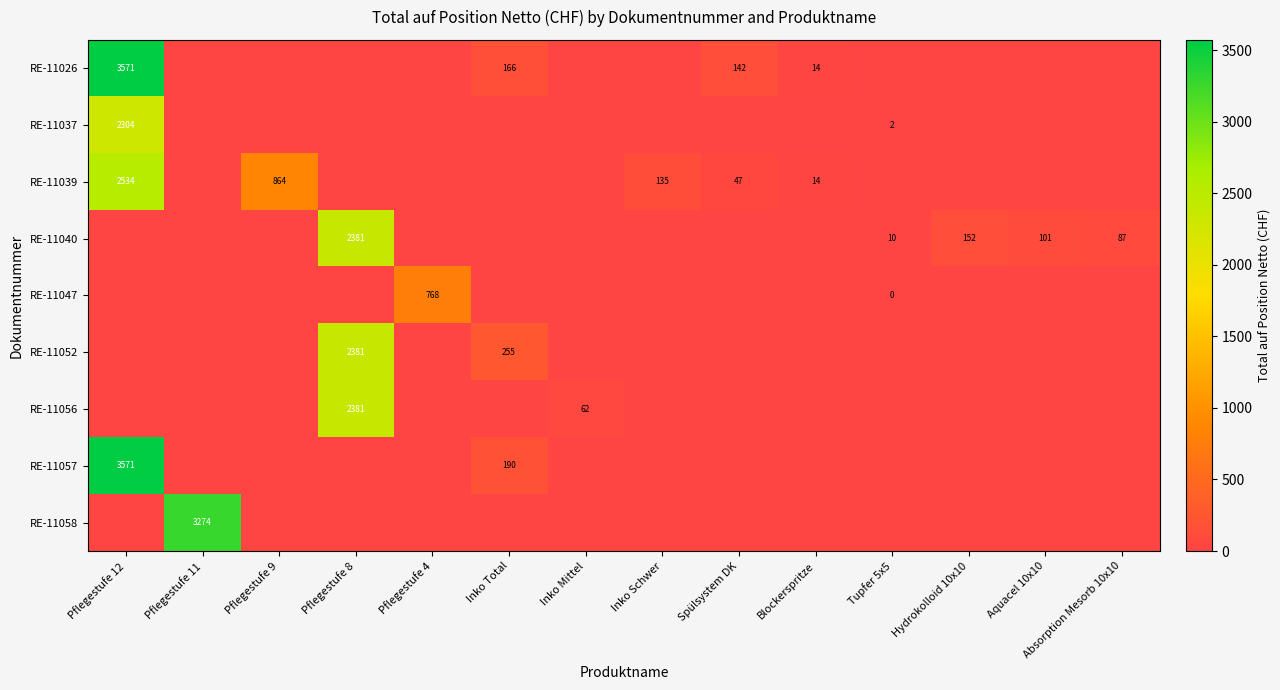

Is it true that RE-11037 equals 3 at Tupfer 5x5?

False